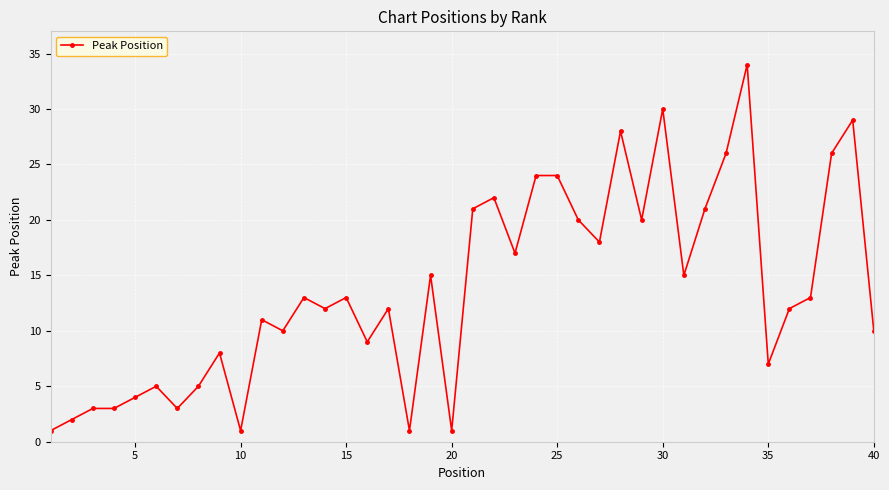

What is the maximum value shown in the chart?

34